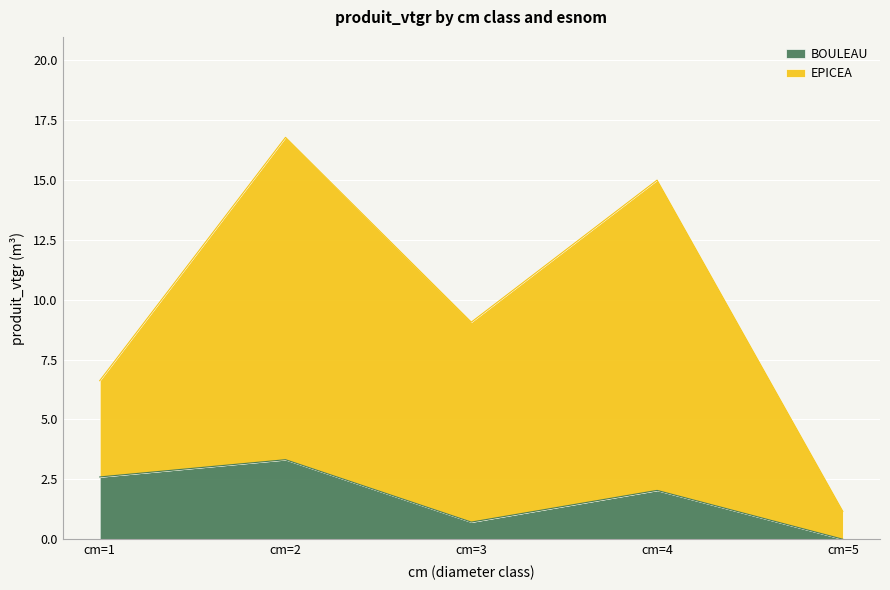

At which category does BOULEAU reach its first local peak?

cm=2